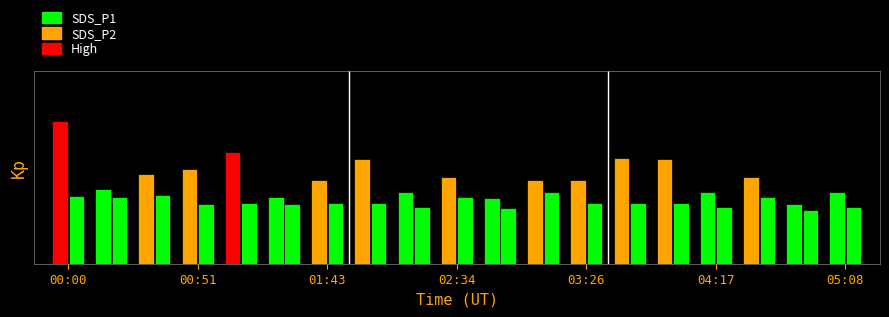

How many groups of bars are there?

19